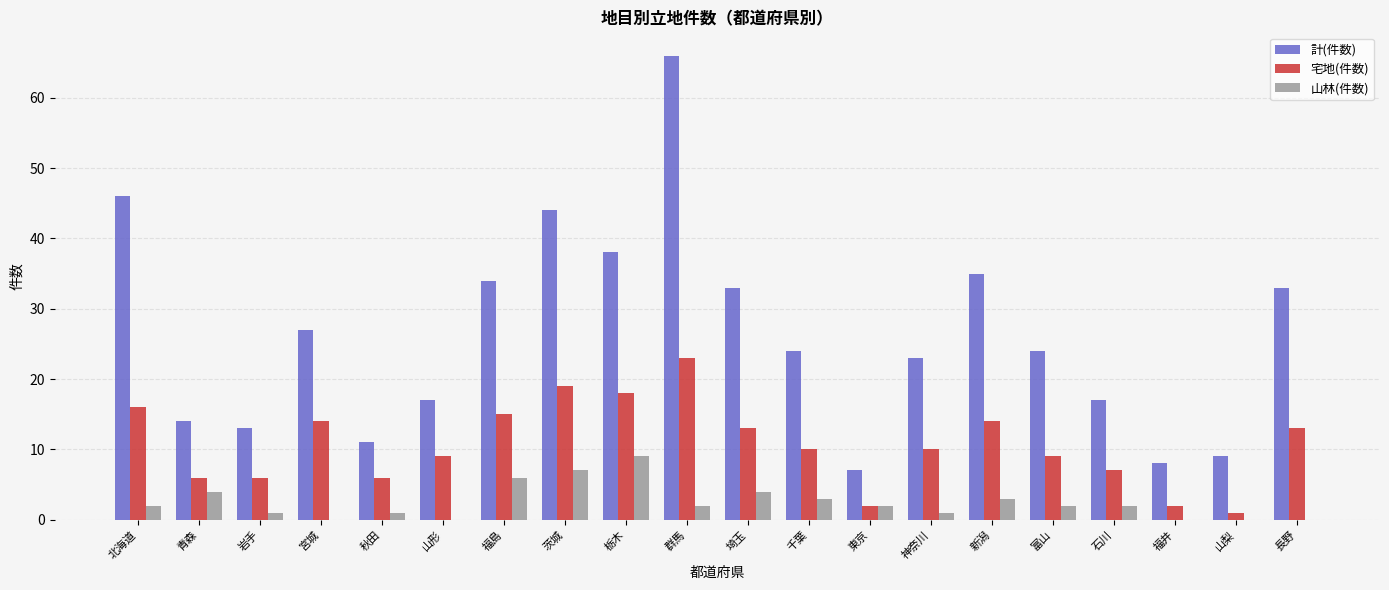

What are all the series names shown in the legend?

計(件数), 宅地(件数), 山林(件数)